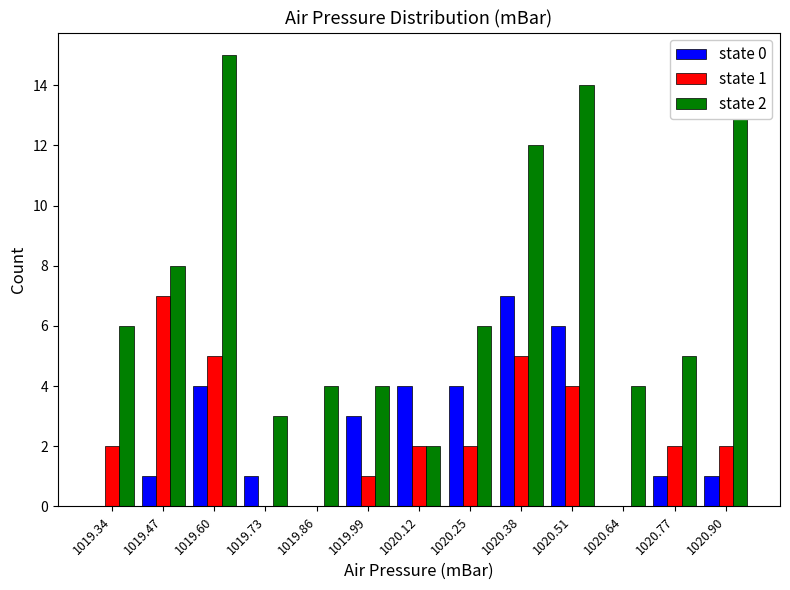

In the state 1 series, which range on the x-axis has the tallest bar?

1019.40 to 1019.54